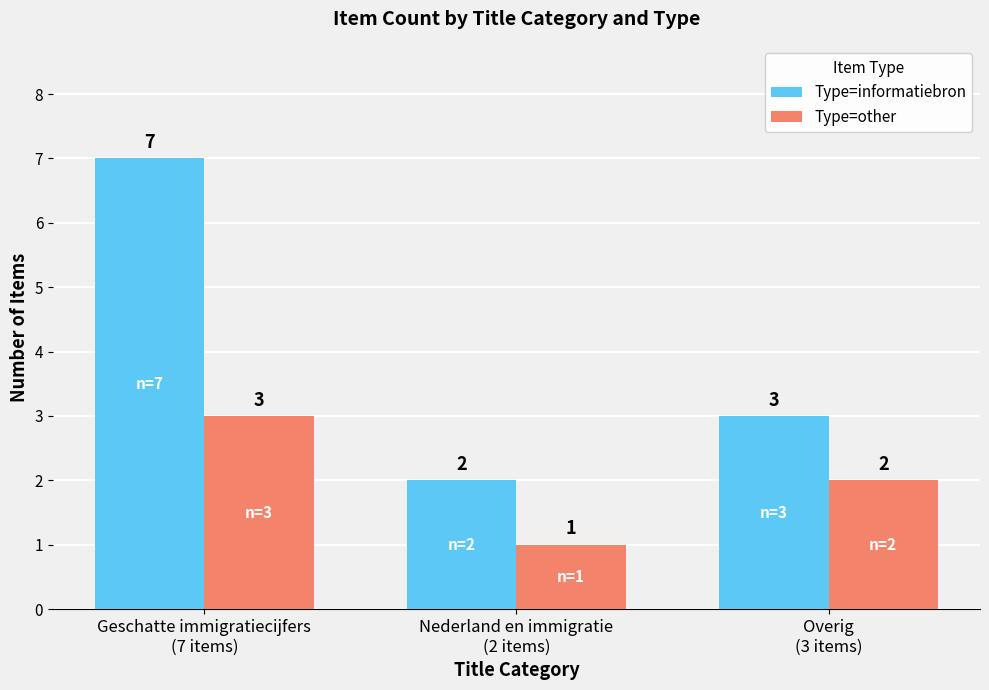

What is the value of the Type=informatiebron bar at the 2nd from the left?

2